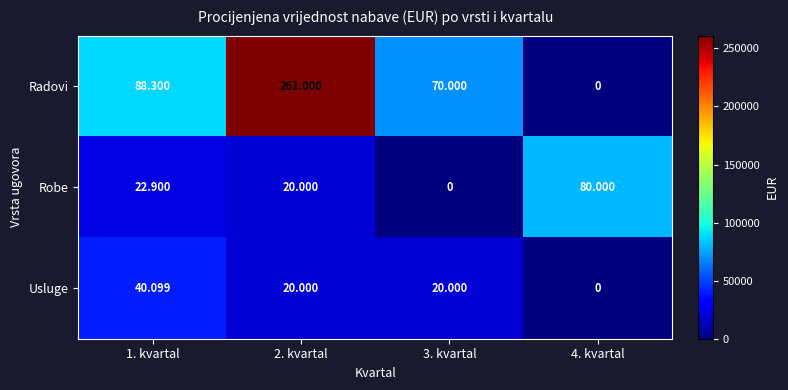

What is the greatest value displayed?

261000